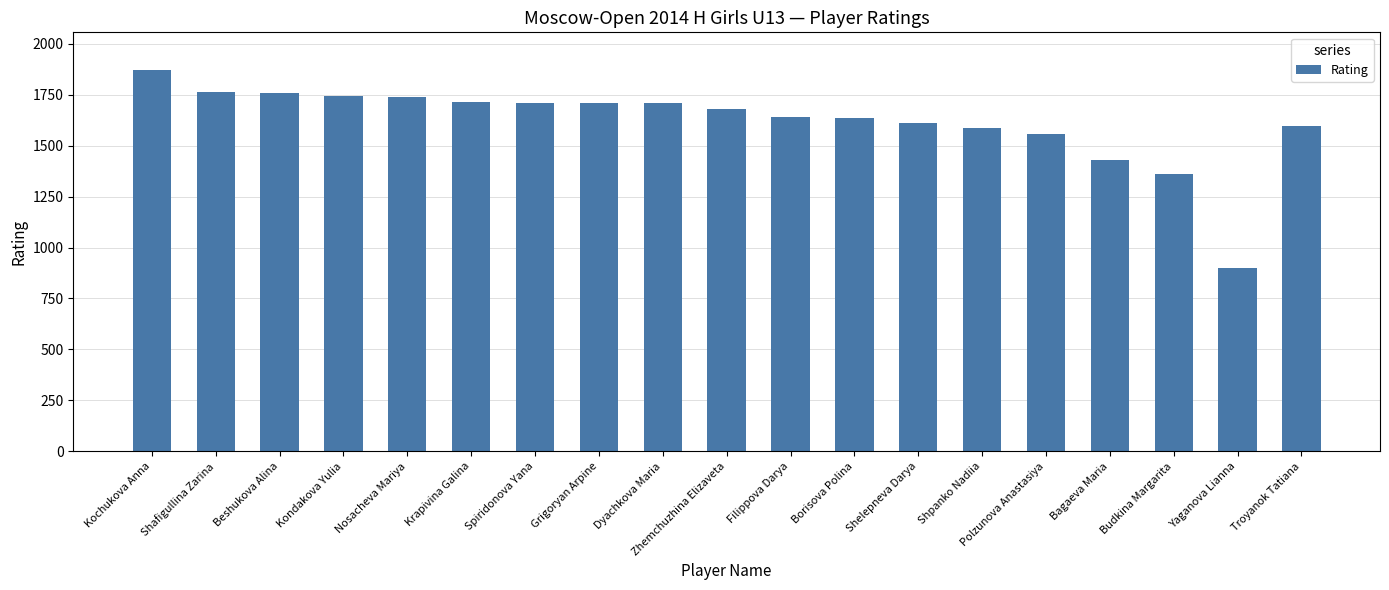

What is the sum of all values?

30713